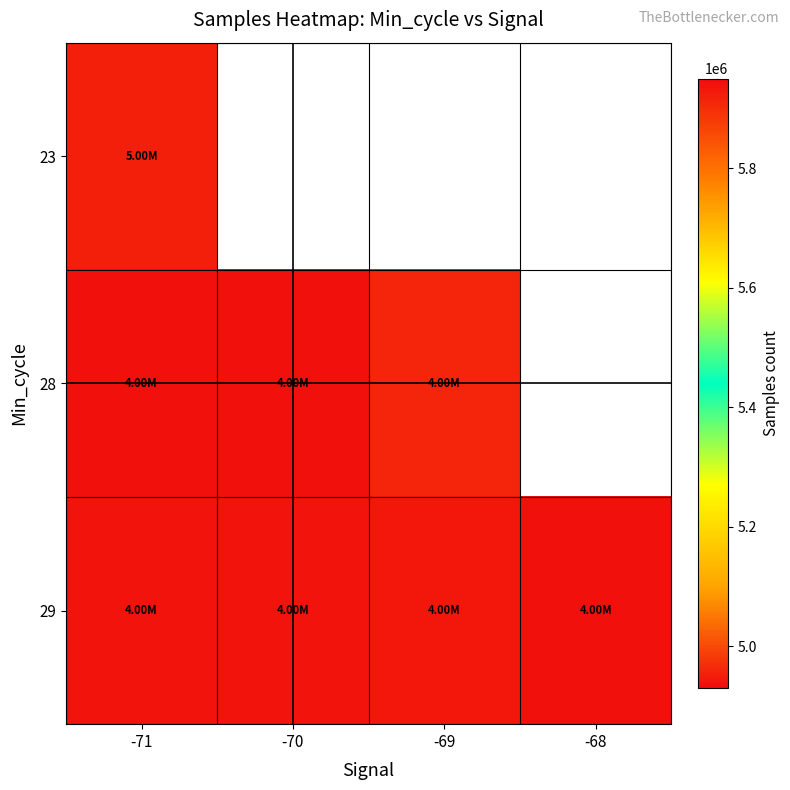

List the series in order of their overall mean, highest first.

23, 28, 29